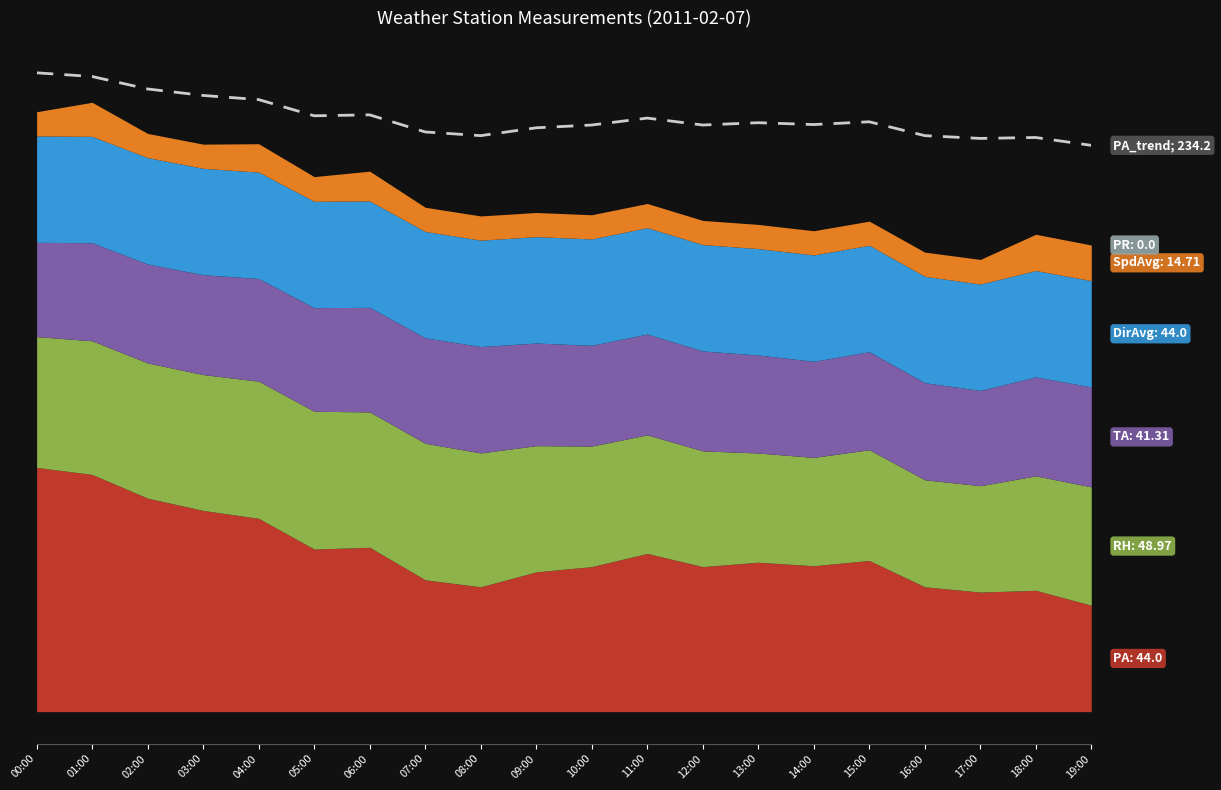

Where does the data first go above 243?

00:00